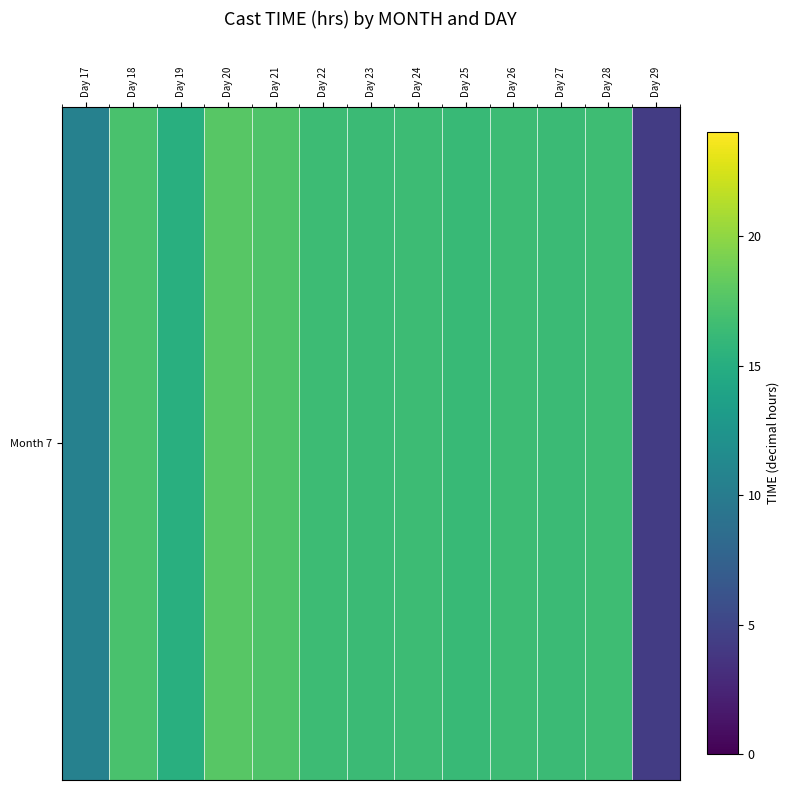

Count the number of values greater than 16.

10